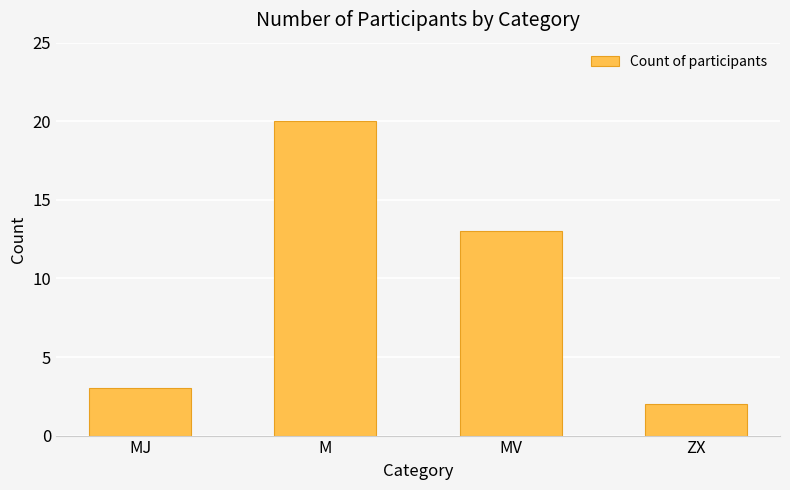

Reading left to right, what are all the values shown in this chart?

3	20	13	2